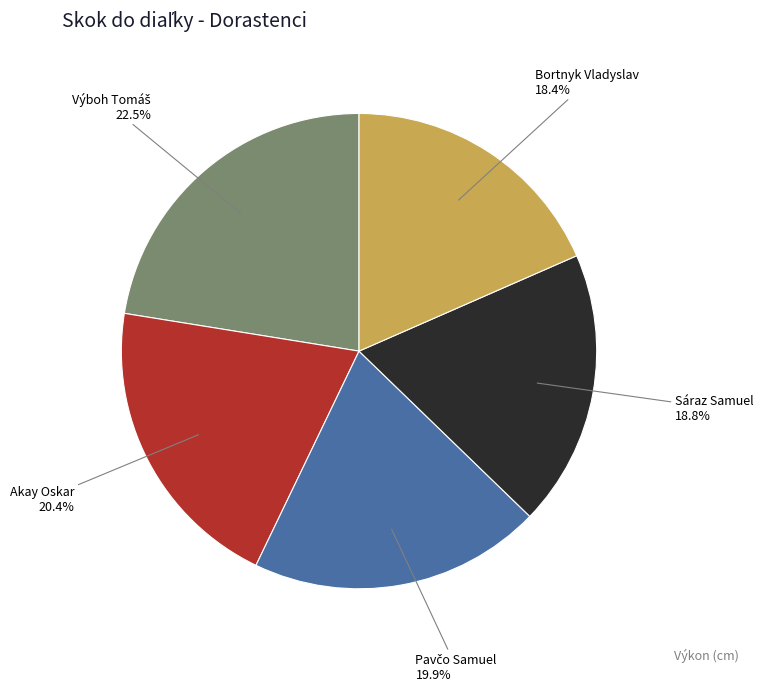

Is there any slice that represents more than half of the pie?

No